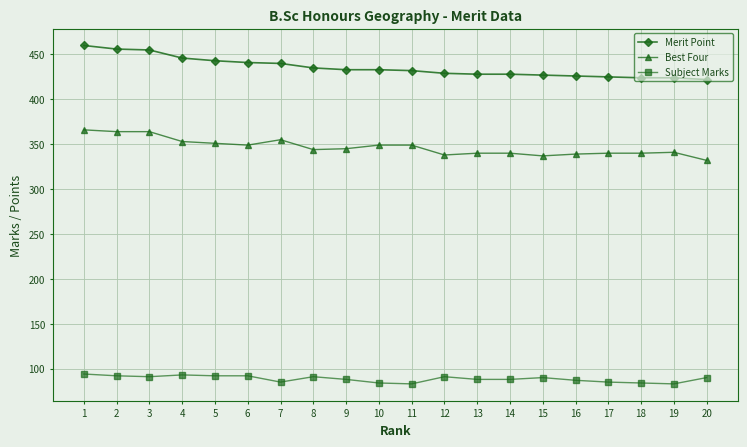

At 3, list the series in order from smallest to largest.

Subject Marks, Best Four, Merit Point